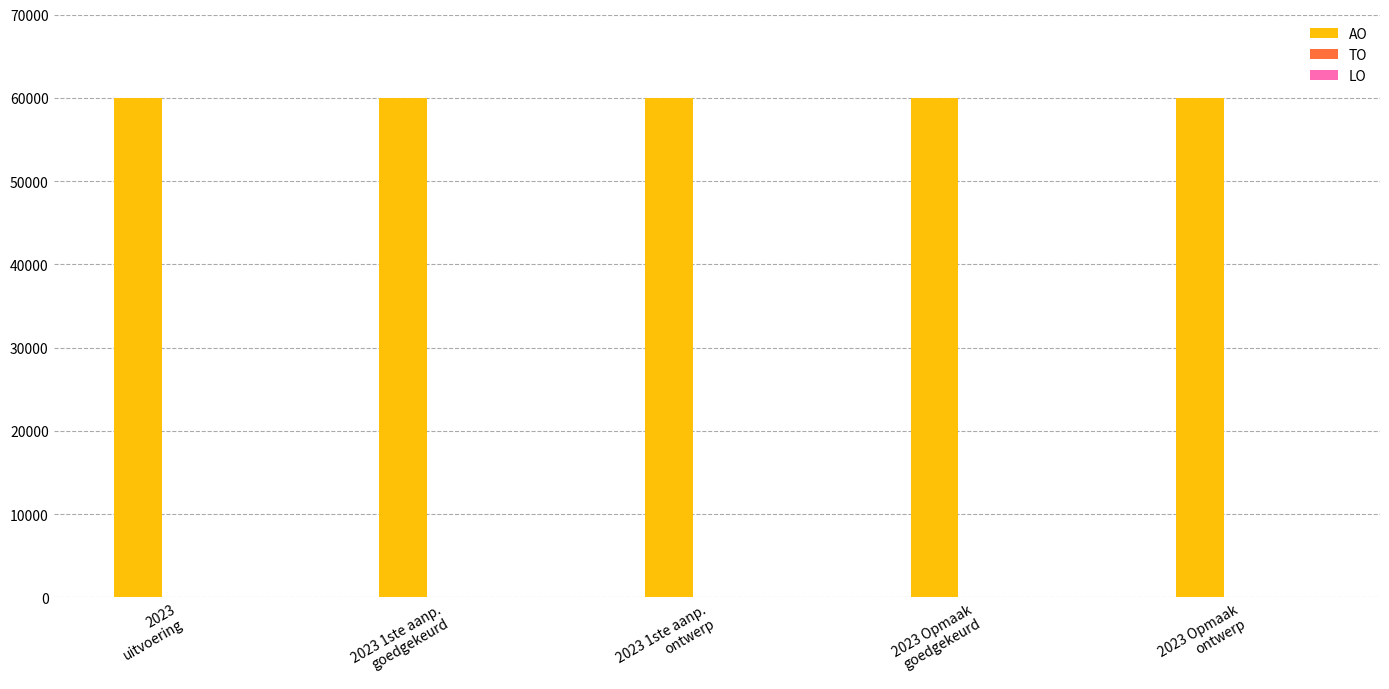

Between 2023
uitvoering and 2023 Opmaak
ontwerp, which series saw the biggest shift?

AO